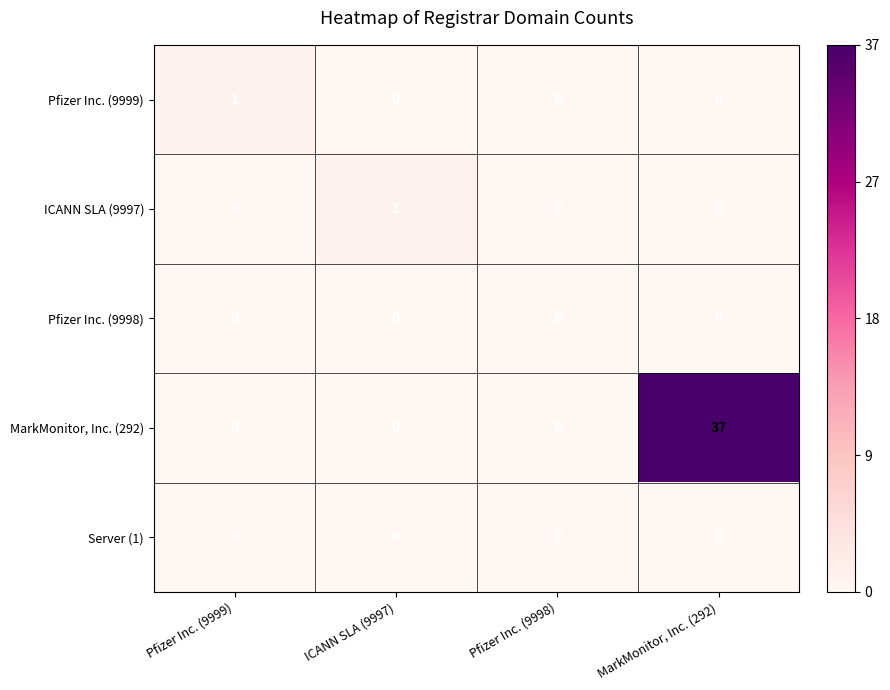

Which series has the largest range (max minus min)?

MarkMonitor, Inc. (292)